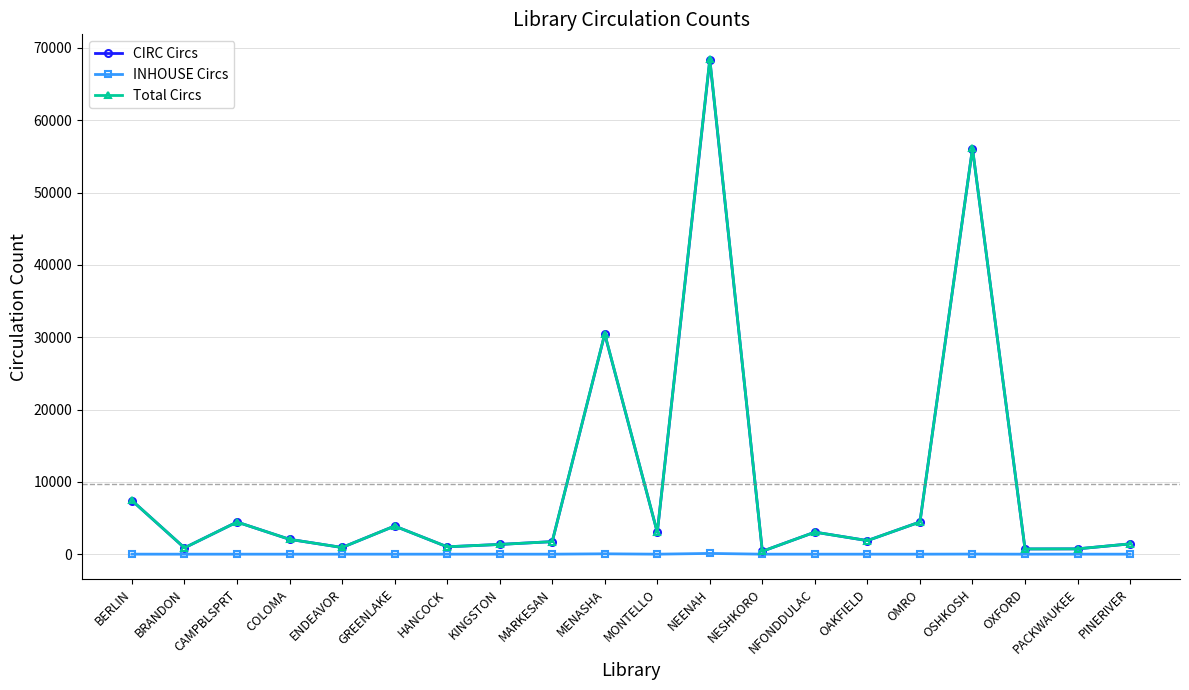

What are all the series names shown in the legend?

CIRC Circs, INHOUSE Circs, Total Circs